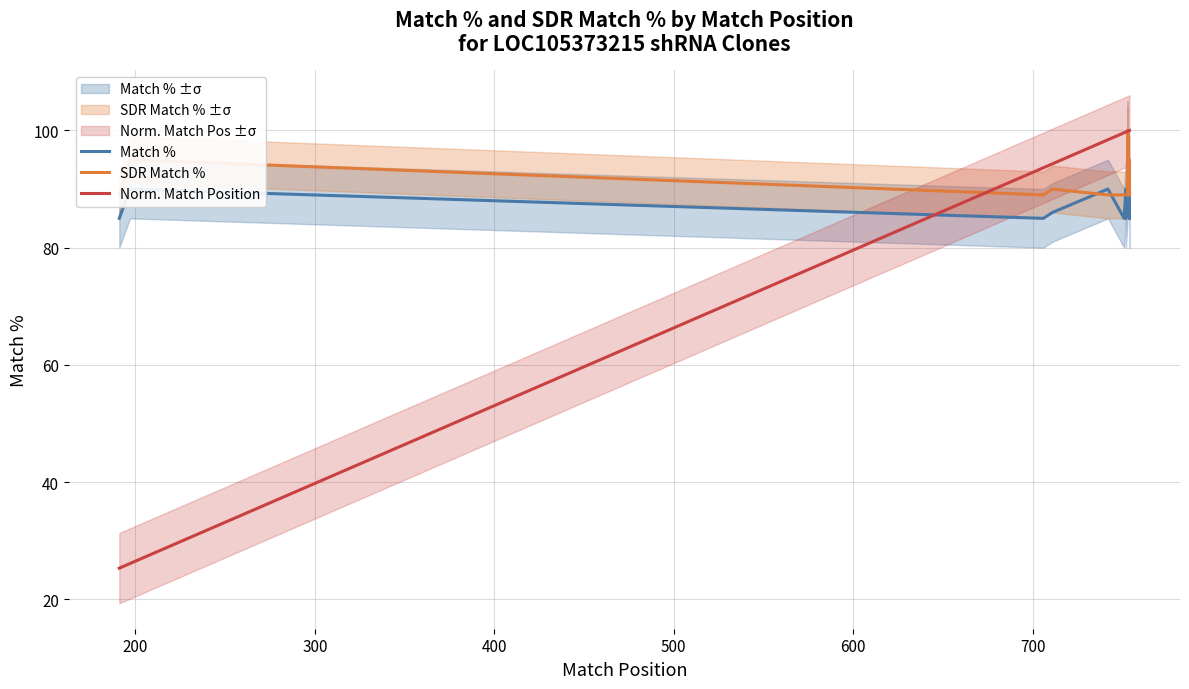

Which series ends up on top after the final intersection of SDR Match % and Match %?

SDR Match %